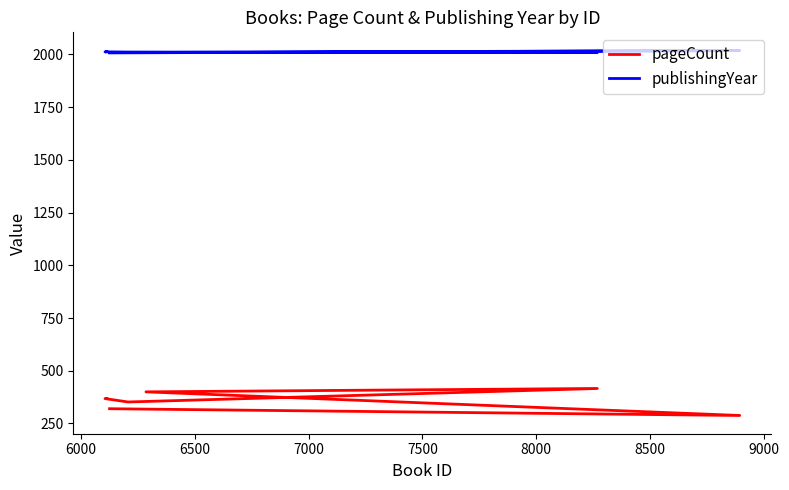

Which series has the widest spread of values?

pageCount